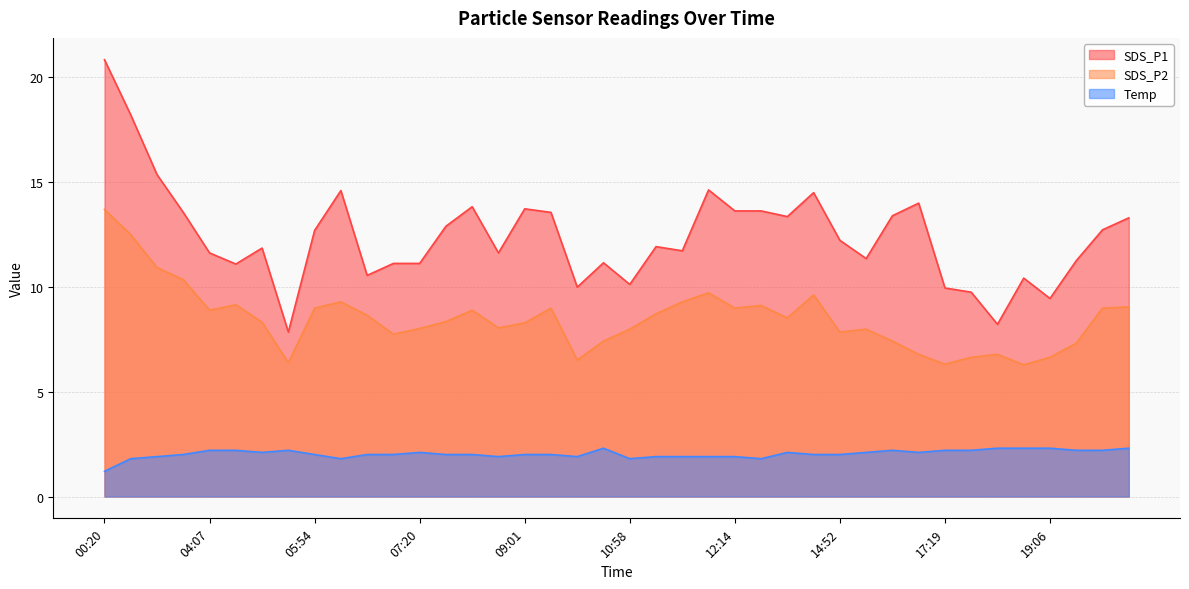

Rank the series by their maximum value, from lowest to highest.

Temp, SDS_P2, SDS_P1